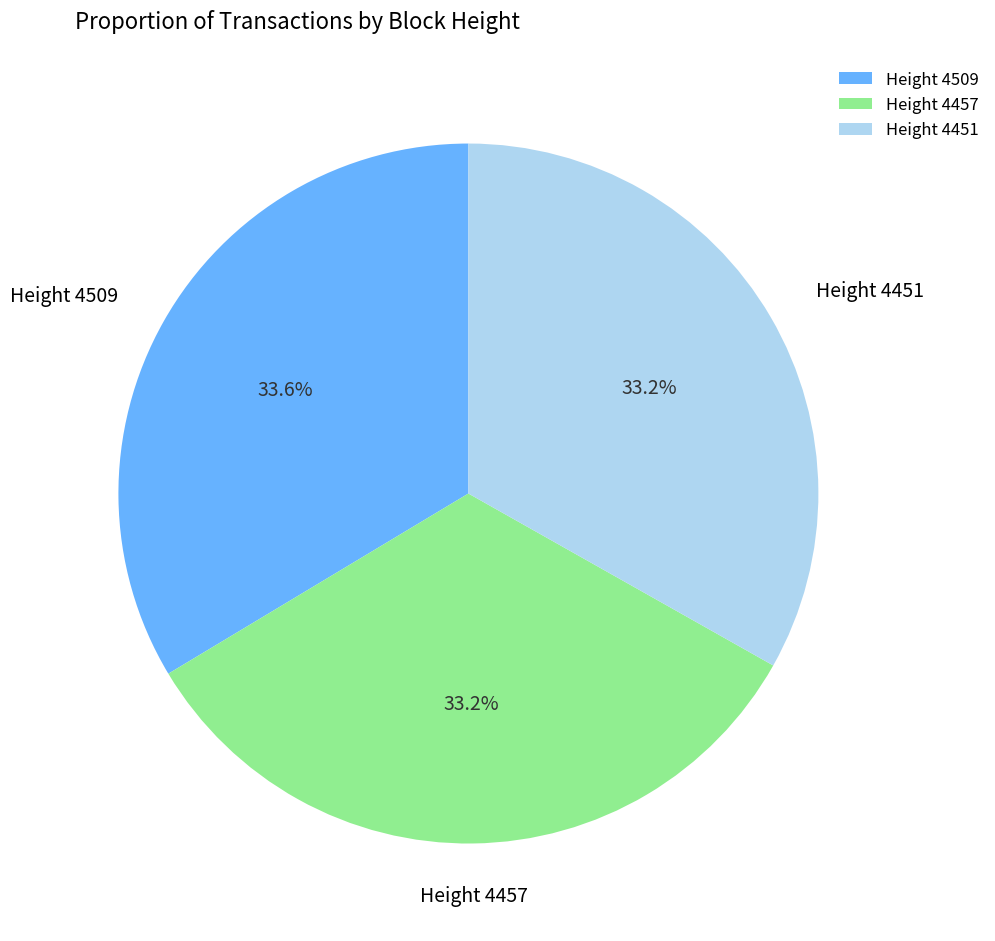

Is there a majority slice in this chart?

No